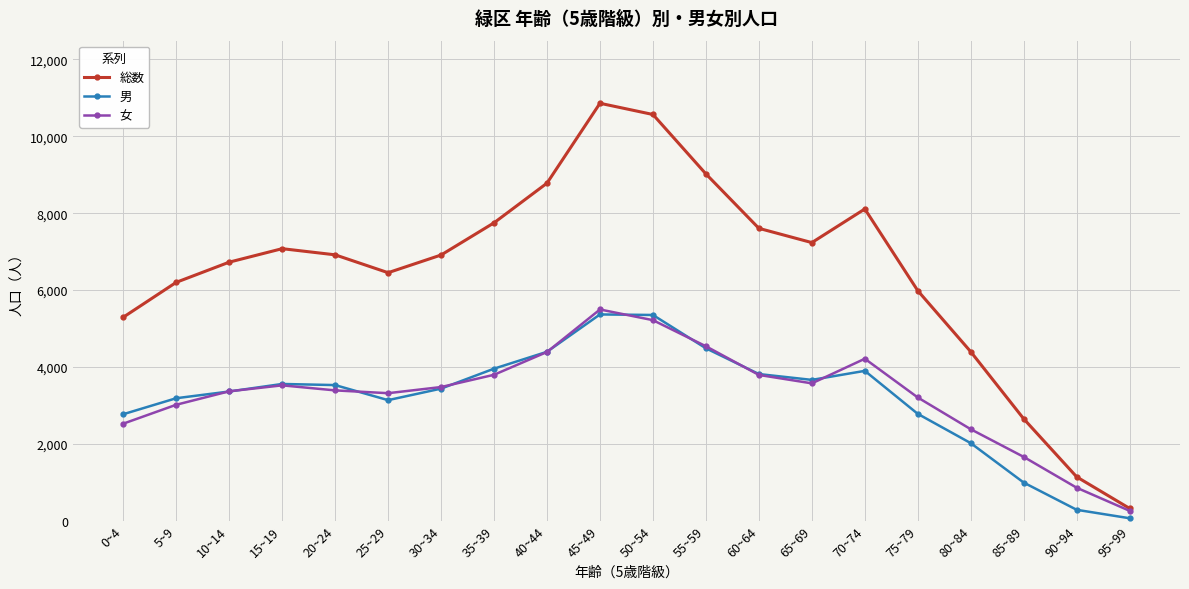

Is the value of 総数 at 40~44 greater than the value of 男 at 75~79?

Yes